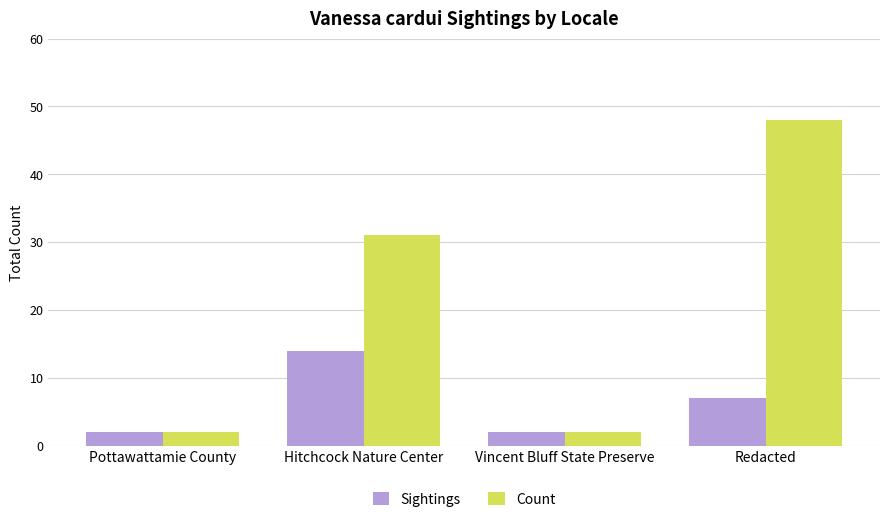

How many values in the Count series are below 31?

2